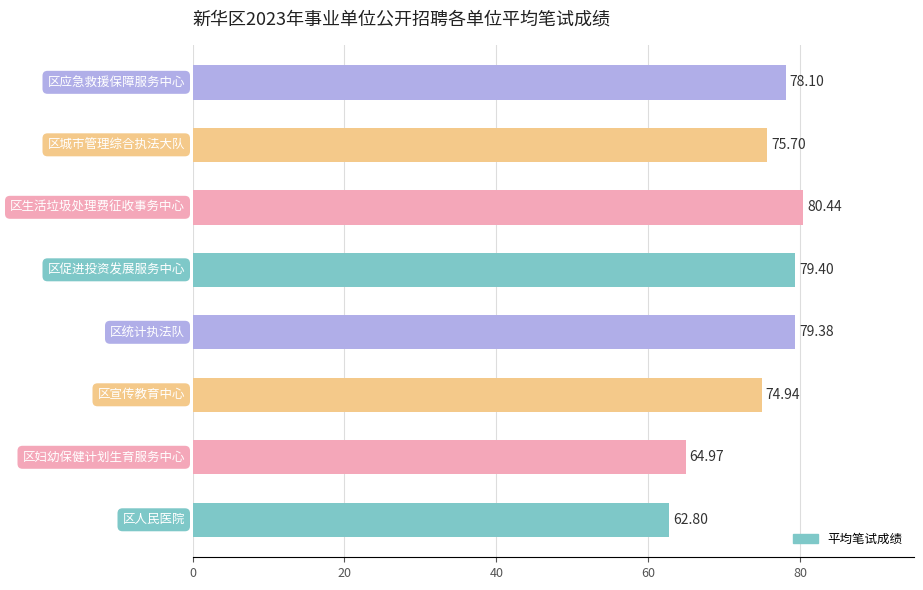

What is the difference between the second highest and second lowest values?

14.4